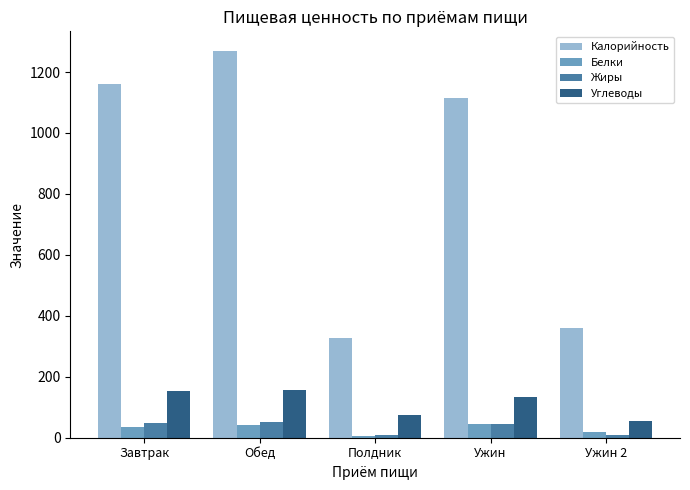

What is the average value of the Углеводы series?

115.0